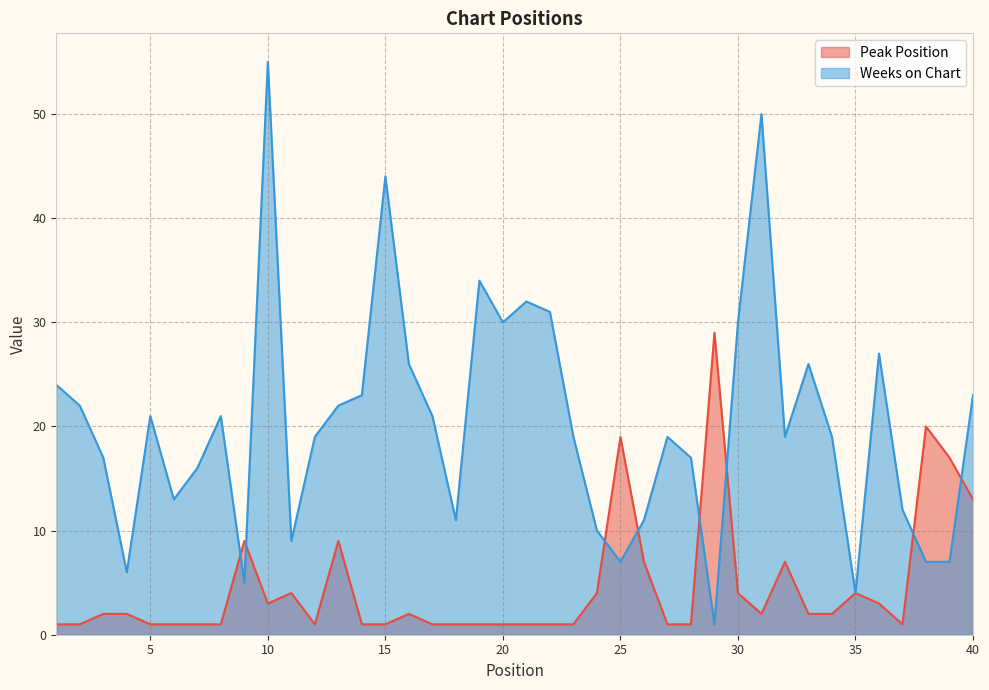

What is the difference between the Peak Position values at 37 and 9?

8